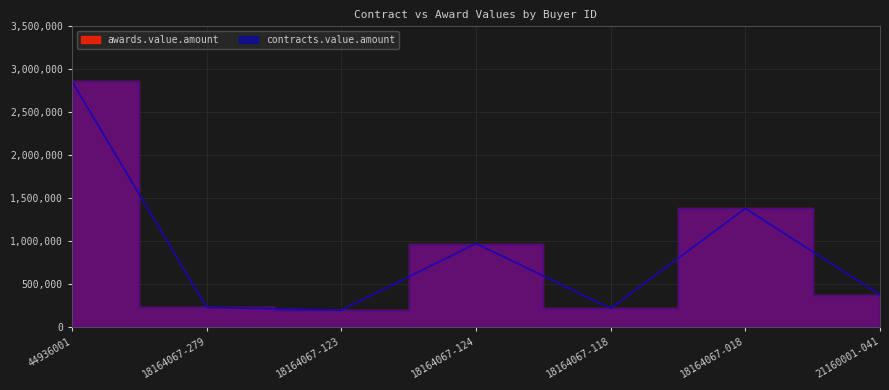

What is the label of the 7th point from the right?

44936001